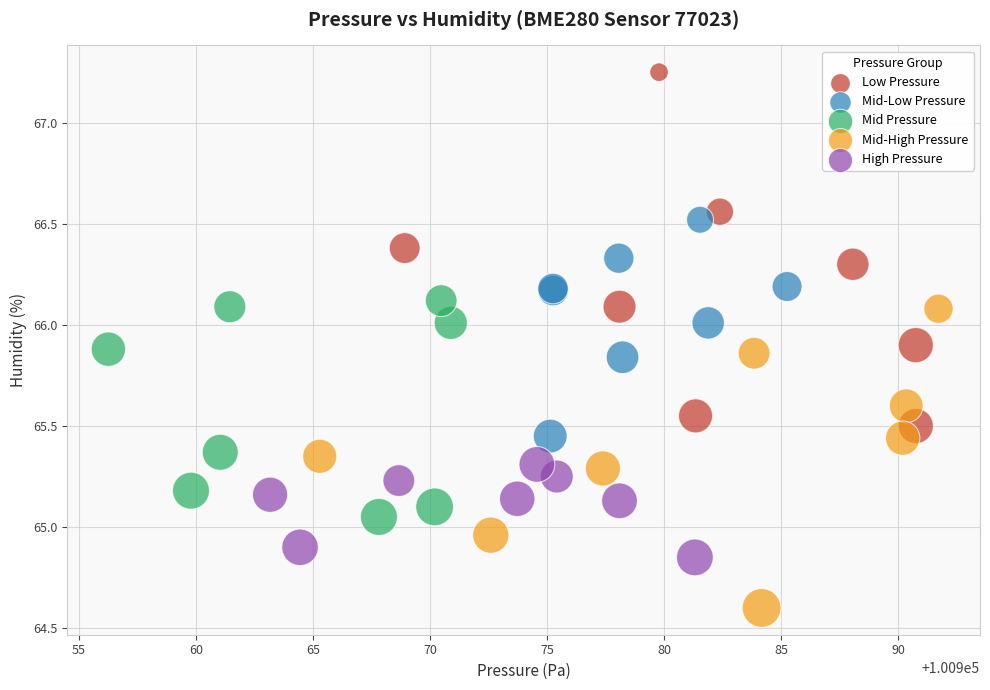

Which series has the widest spread of Y values?

Low Pressure